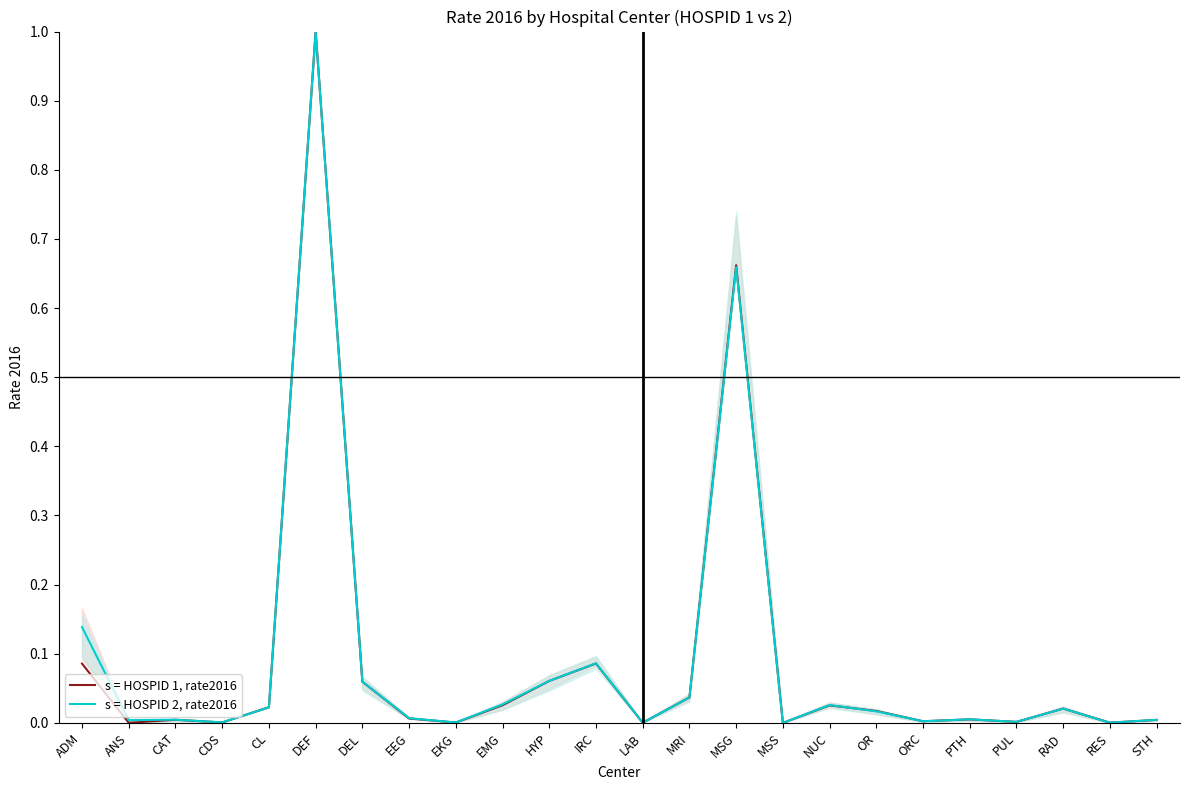

Where do s = HOSPID 1, rate2016 and s = HOSPID 2, rate2016 first cross each other?

CDS and CL